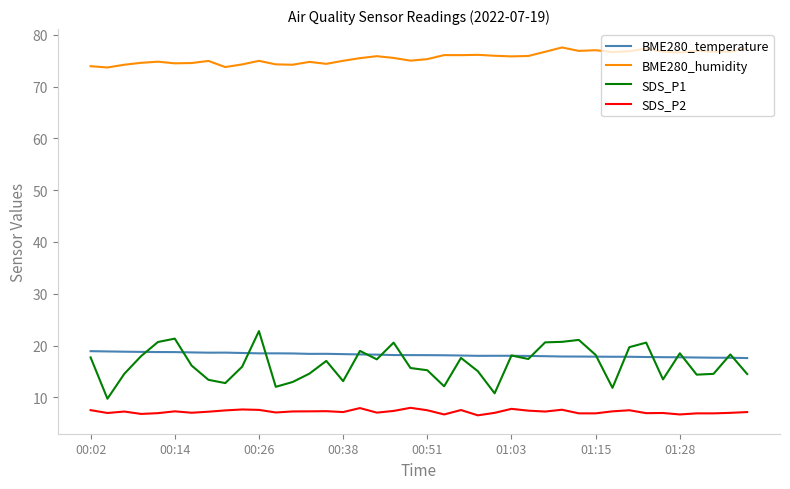

What is the maximum value shown in the chart?

77.5